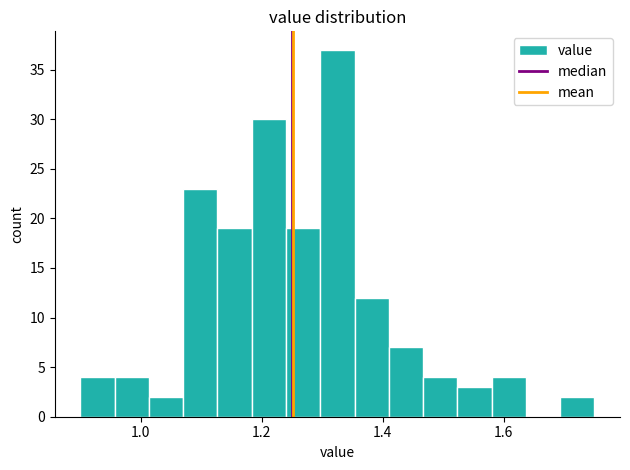

Read against the x-axis, roughly where is the centre of the tallest bar?

1.32